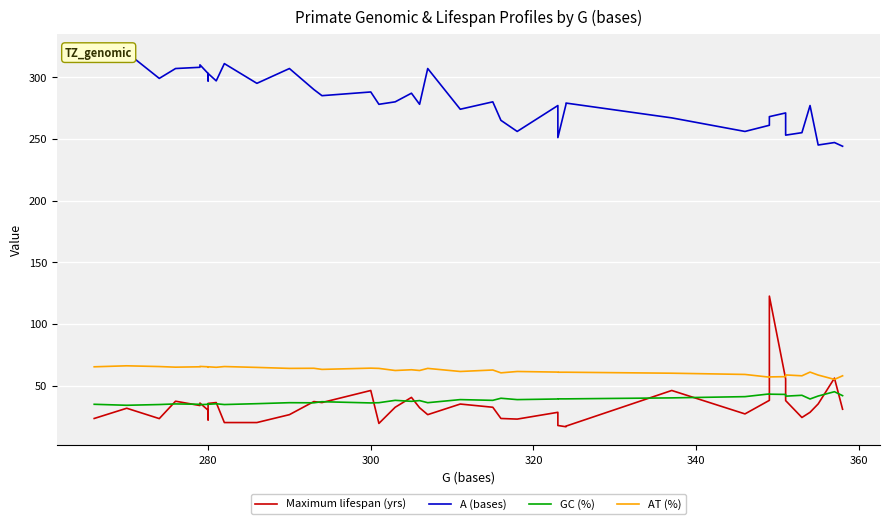

Is it true that GC (%) equals 17.1 at 24?

False